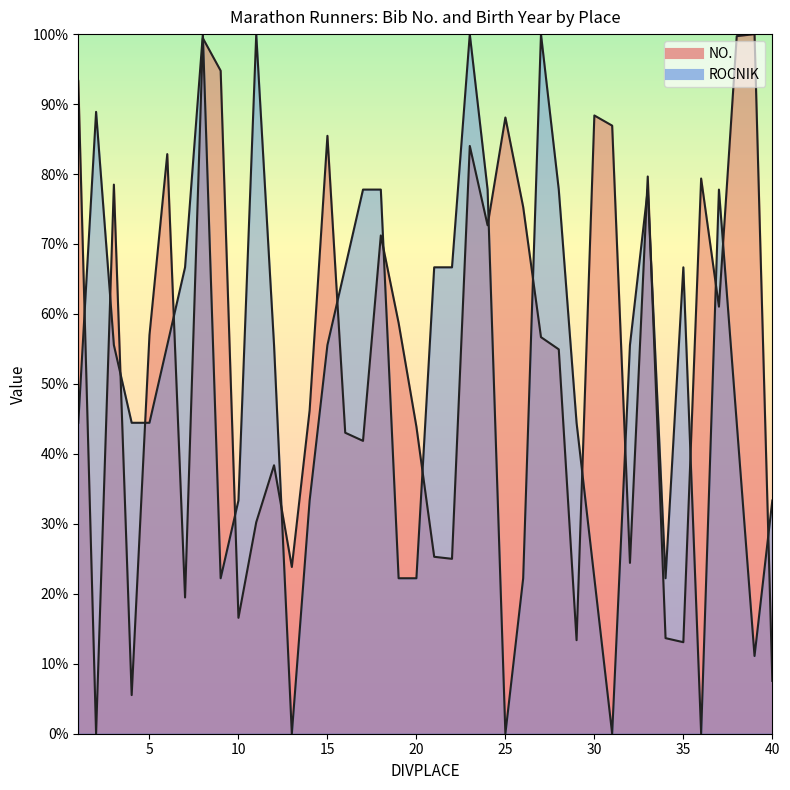

Between 7 and 8, which series saw the biggest shift?

NO.